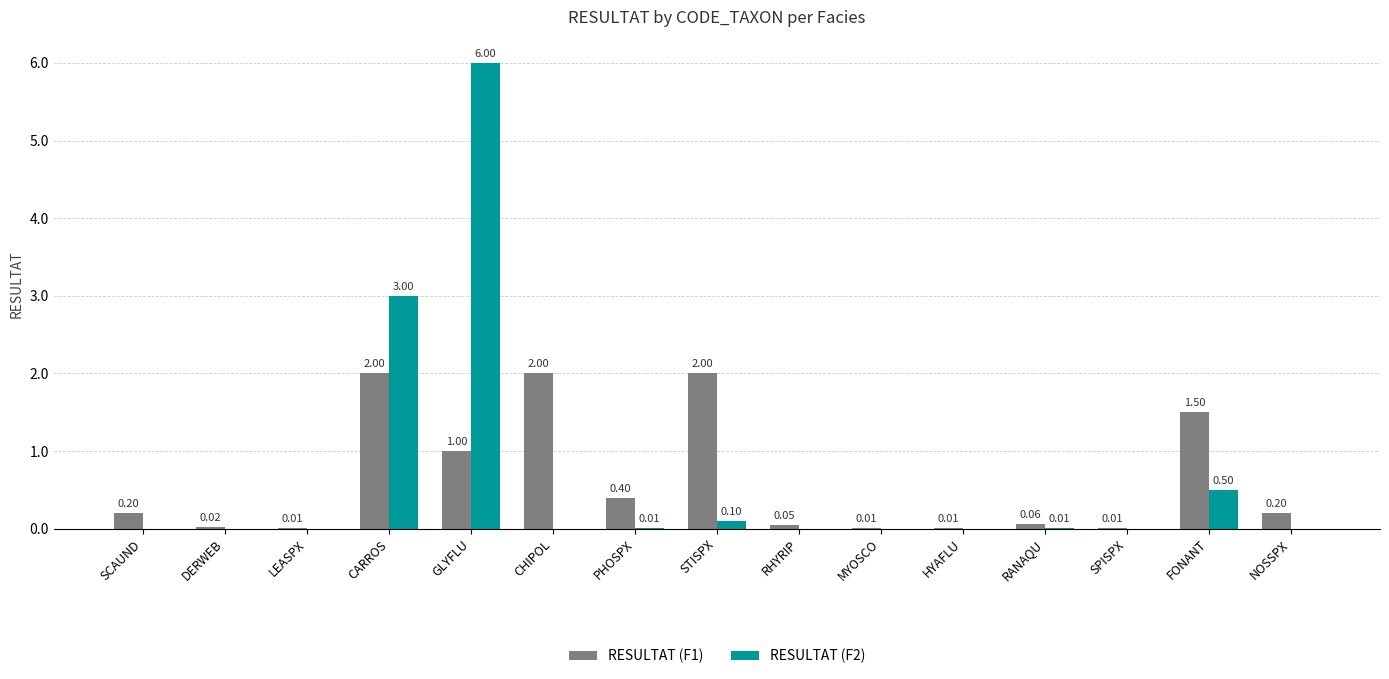

Which series has the widest spread of values?

RESULTAT (F2)